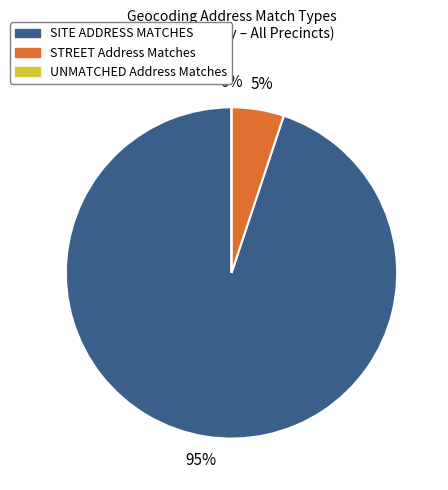

To the nearest percent, what is the combined percentage of # SITE ADDRESS MATCHES and # STREET Address Matches?

100%